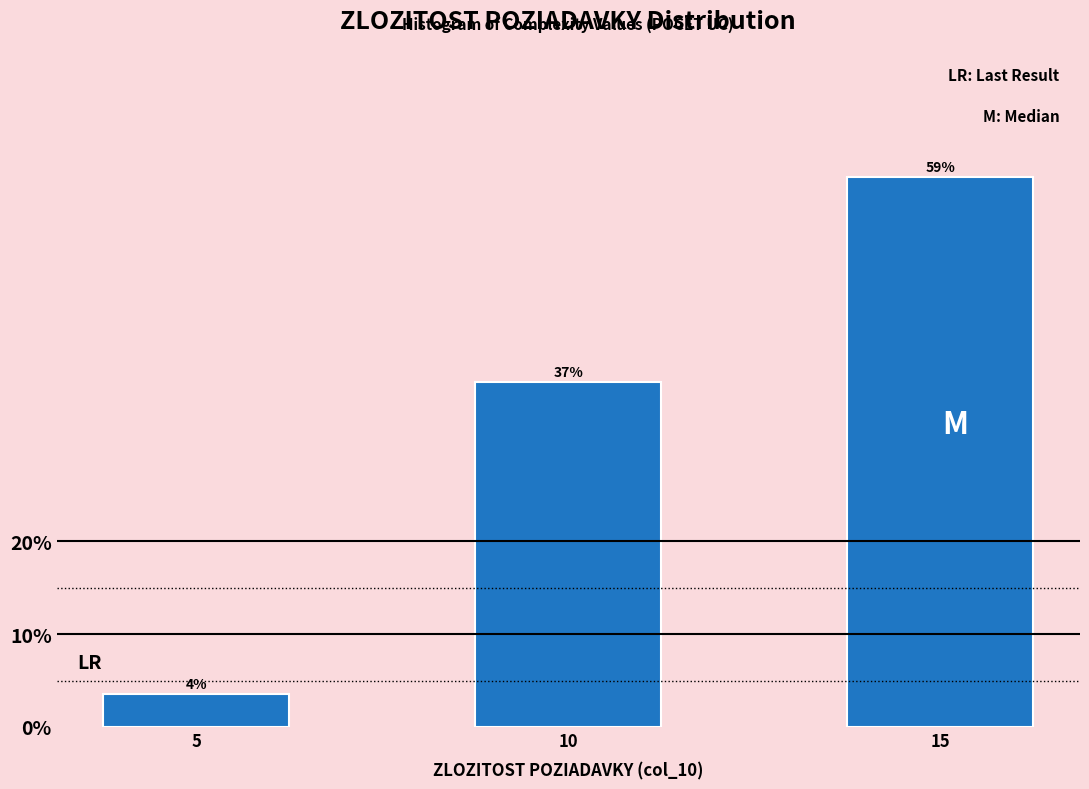

What is the ratio of the value at 10 to the value at 15?

0.6